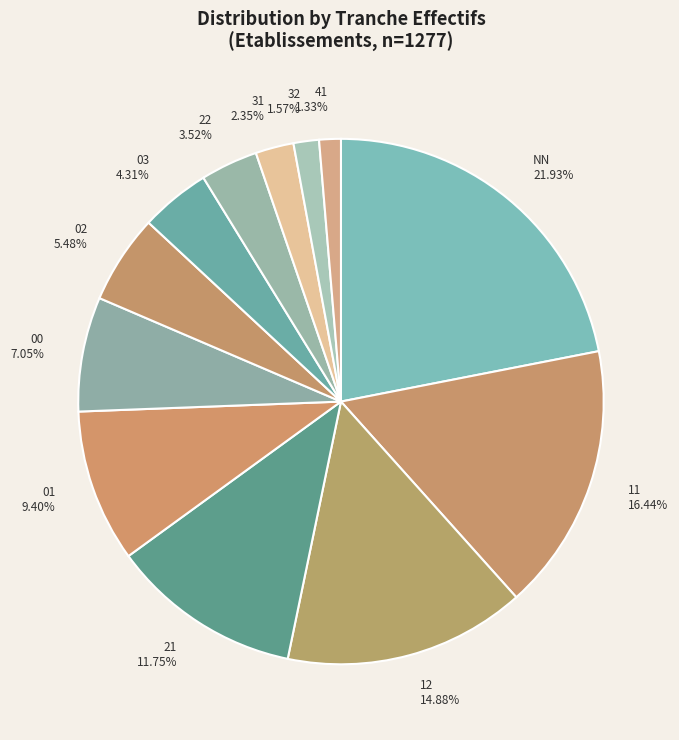

To the nearest percent, what is the combined percentage of 41 and 02?

7%